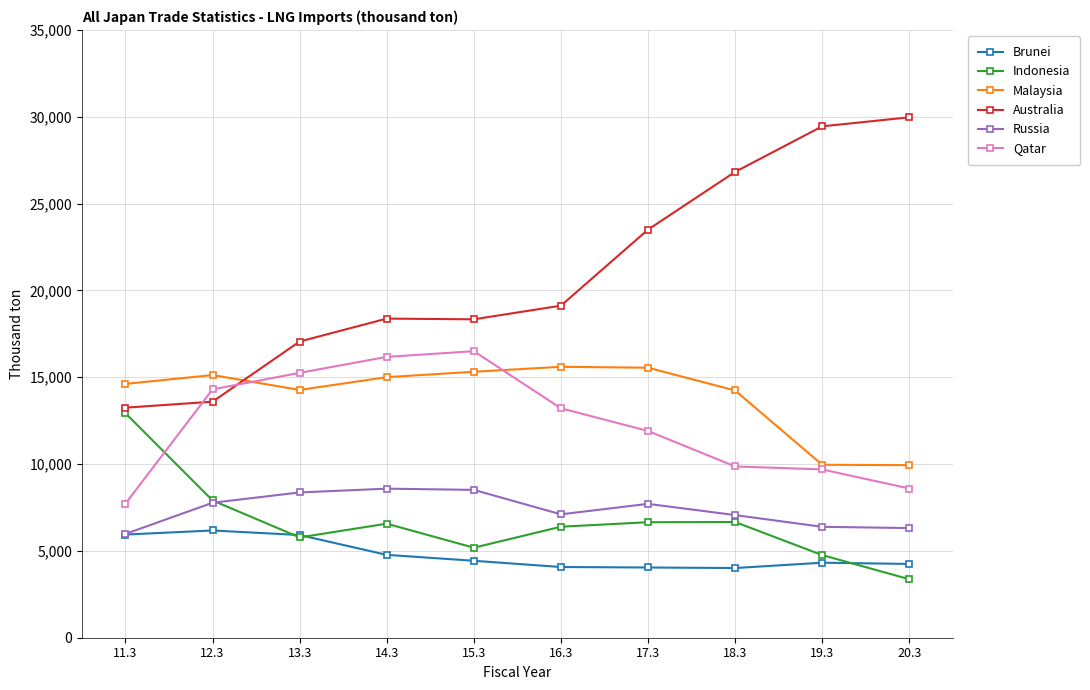

What is the value of the Australia point at the 4th from the left?

18377